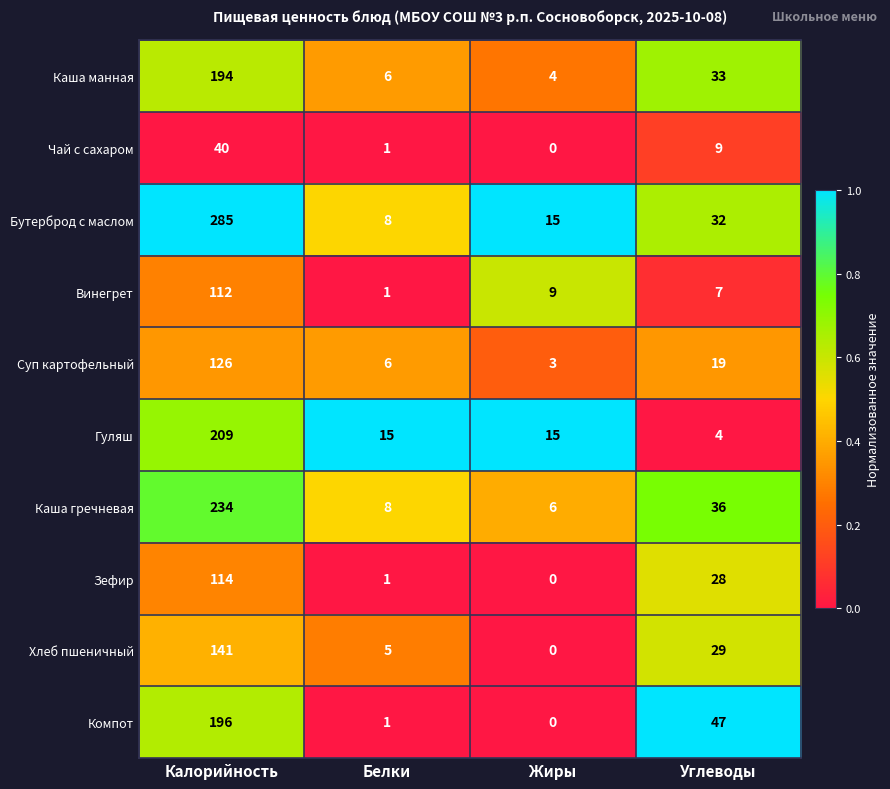

Rank the series at Углеводы from highest to lowest value.

Компот, Каша гречневая, Каша манная, Бутерброд с маслом, Хлеб пшеничный, Зефир, Суп картофельный, Чай с сахаром, Винегрет, Гуляш